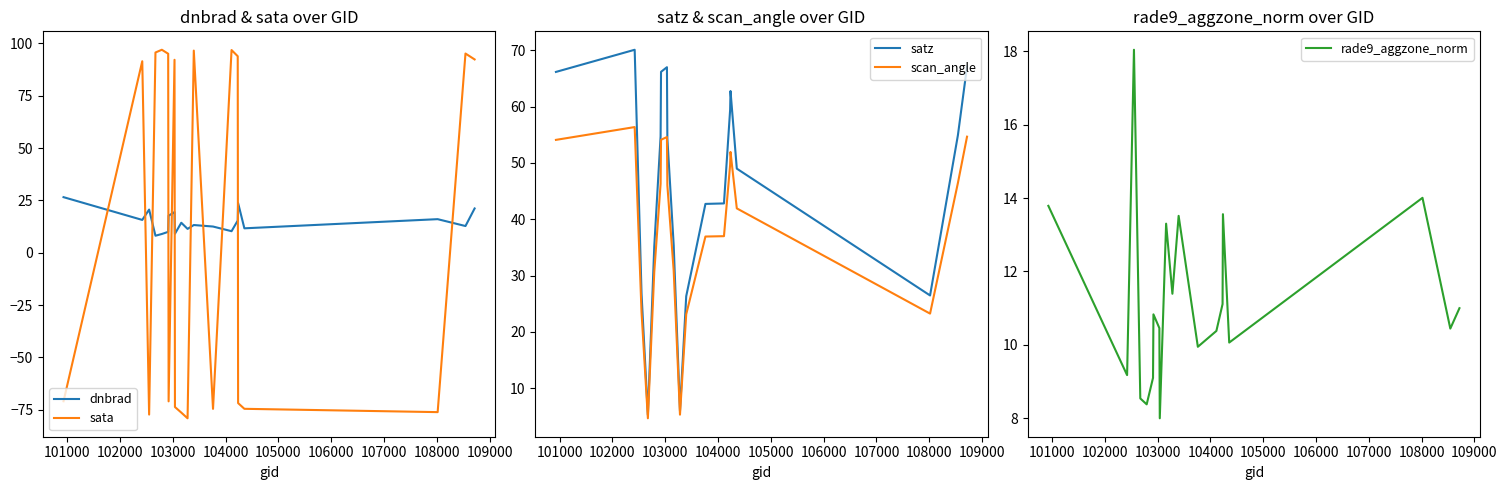

True or false: dnbrad and sata intersect in this chart.

True